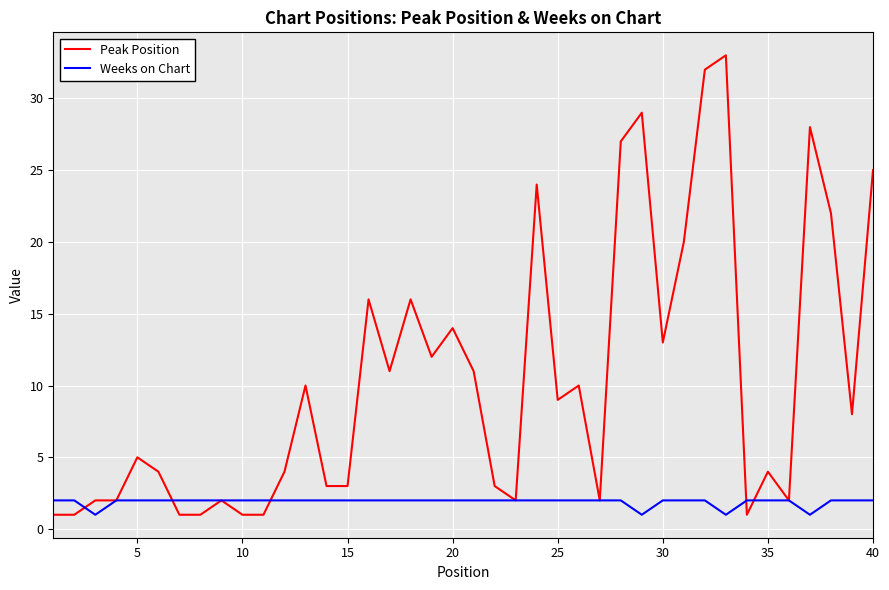

What is the sum of all Weeks on Chart values?

76